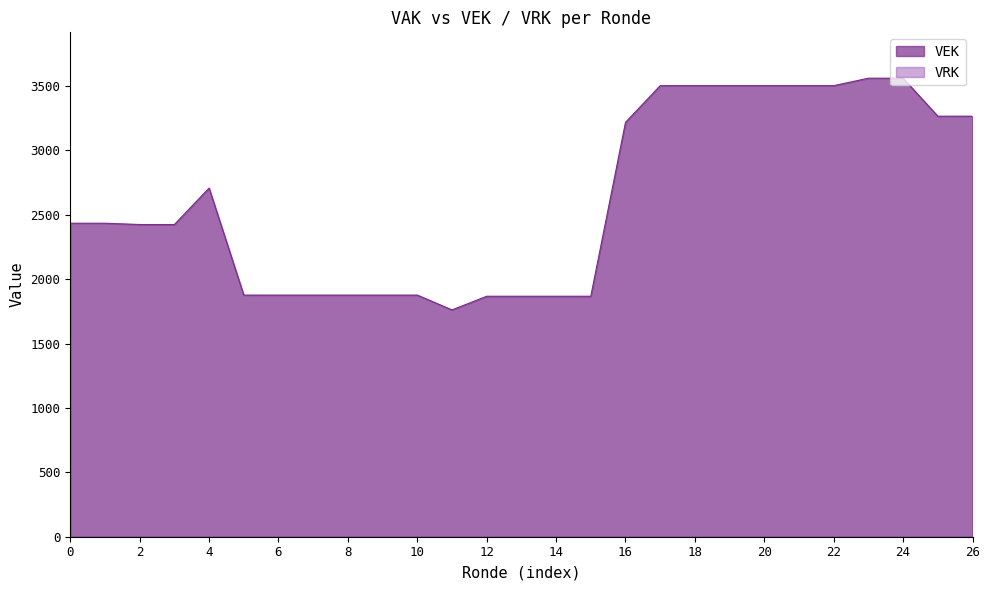

What is the greatest value displayed?

3560